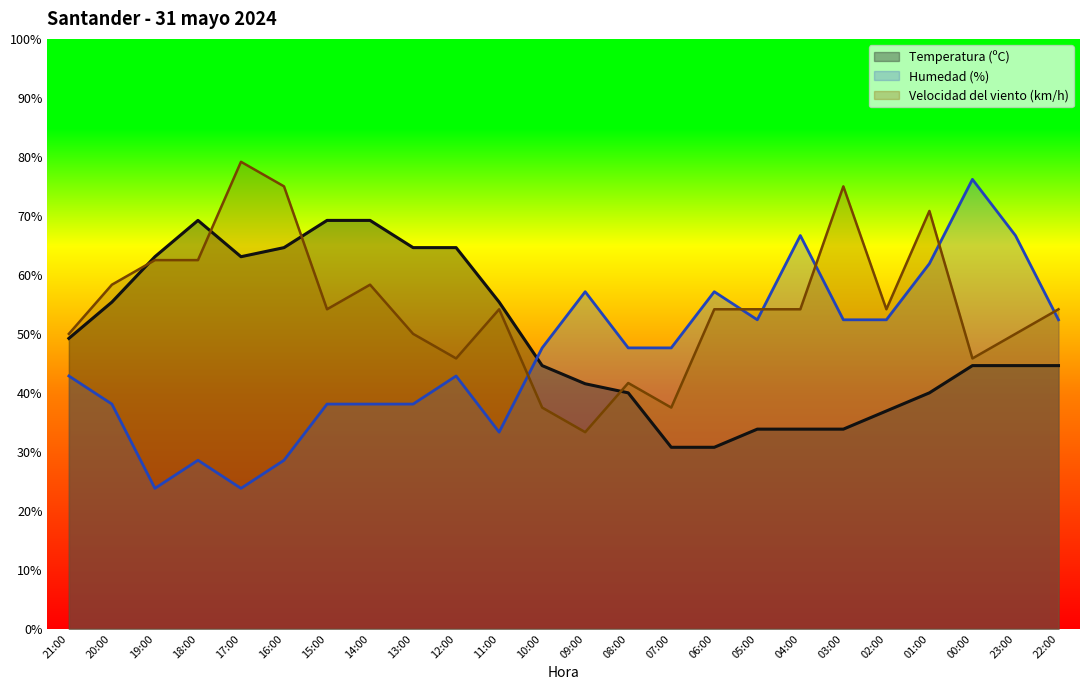

What is the minimum value shown in the chart?

23.8